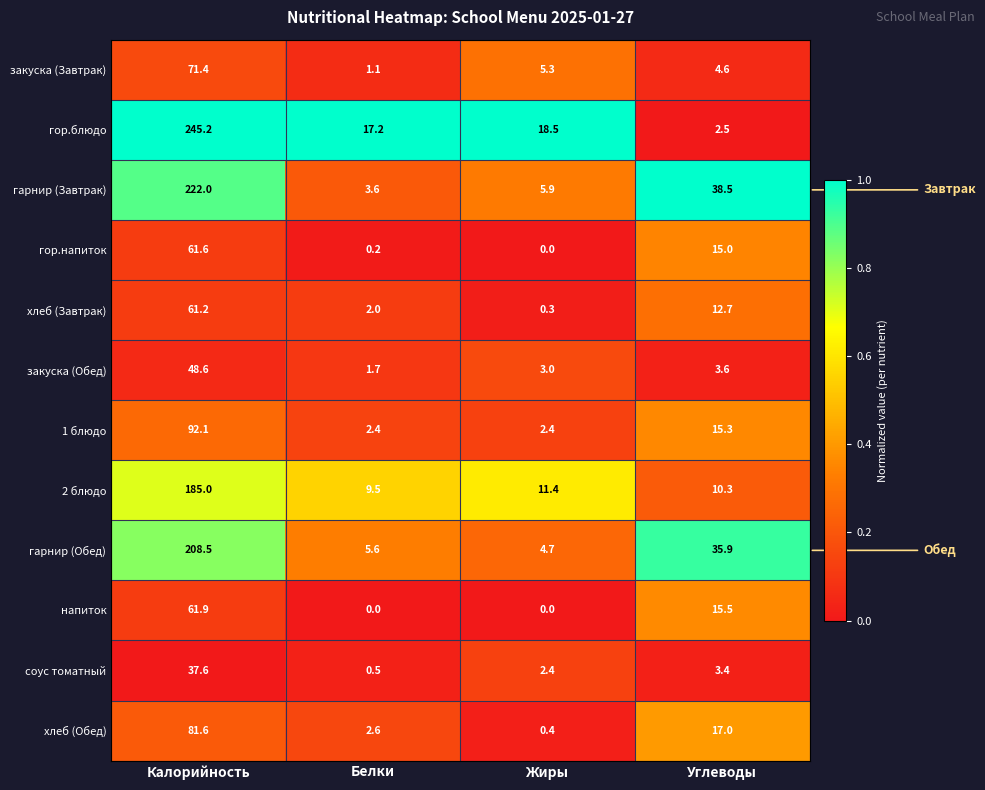

Rank the series at Белки from lowest to highest value.

напиток, гор.напиток, соус томатный, закуска (Завтрак), закуска (Обед), хлеб (Завтрак), 1 блюдо, хлеб (Обед), гарнир (Завтрак), гарнир (Обед), 2 блюдо, гор.блюдо